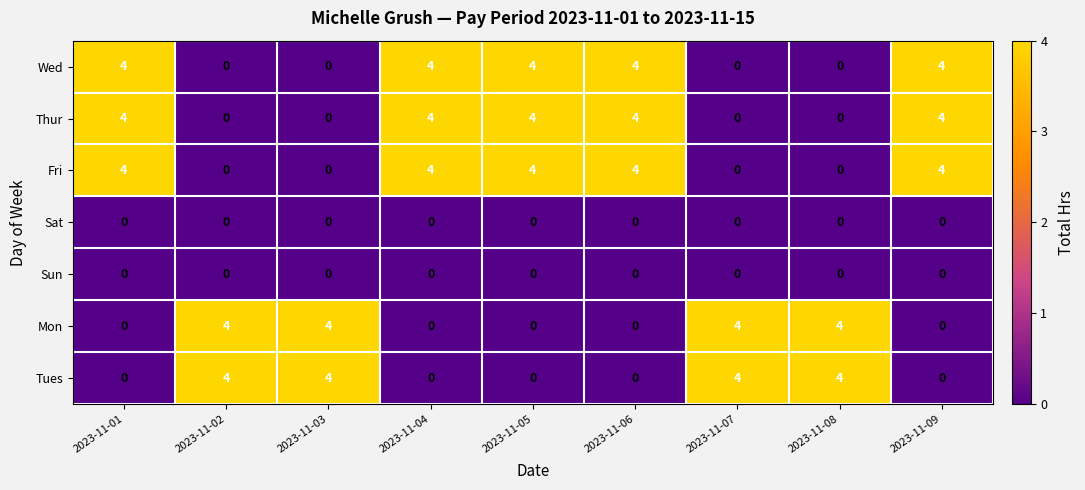

How many Thur values are between 0 and 4?

9